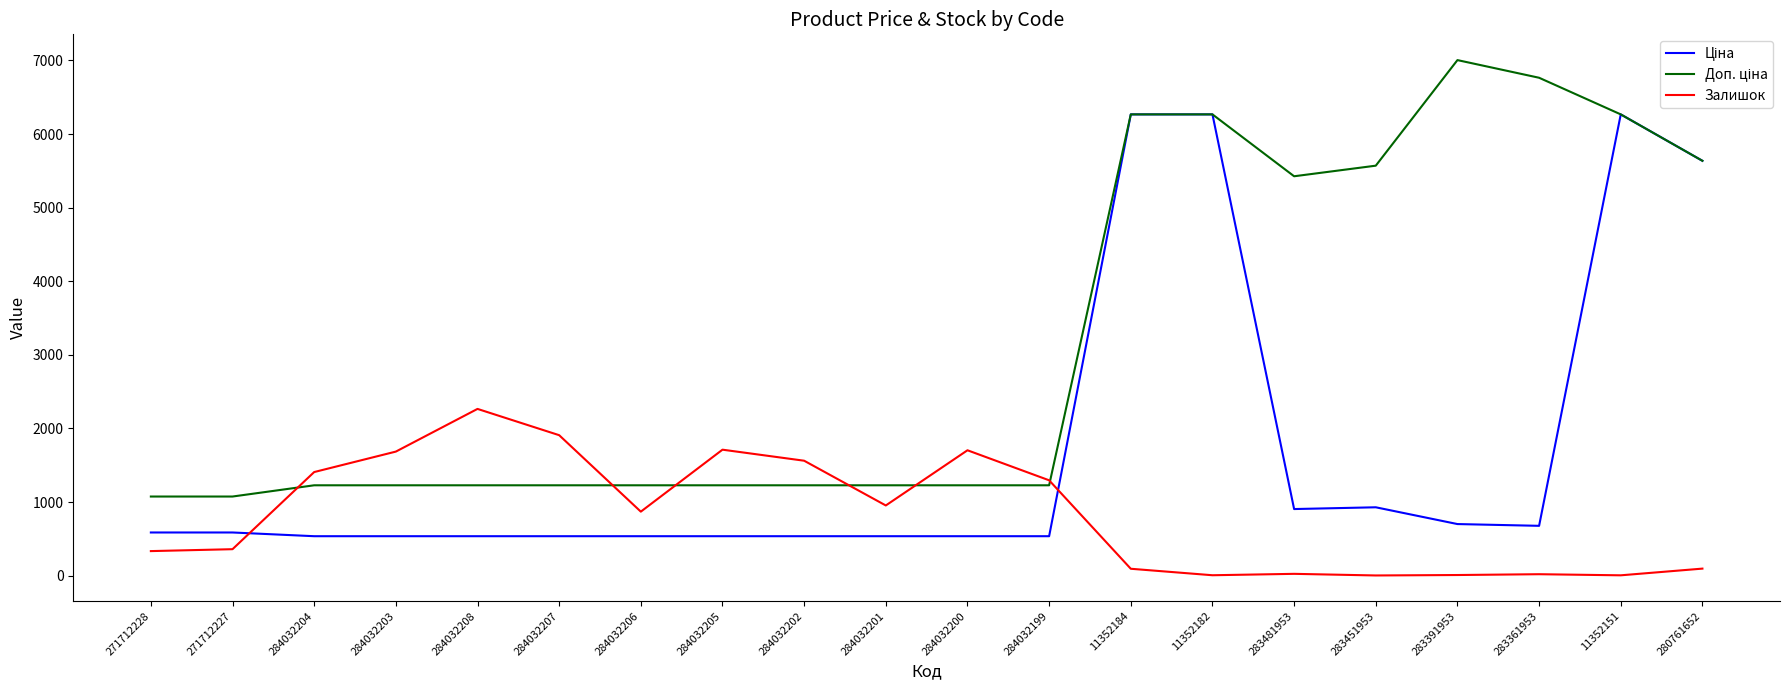

True or false: Залишок has a value of 4.0 at 11352151.

True